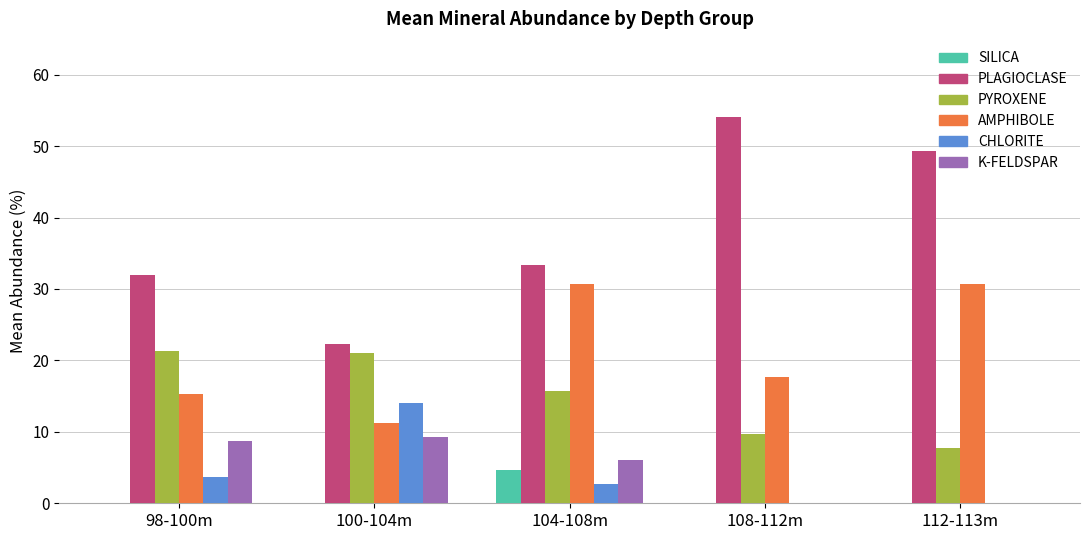

Reading left to right, list all the values displayed in this chart.

SILICA: 0.0	0.0	4.7	0.0	0.0
PLAGIOCLASE: 32.0	22.3	33.3	54.0	49.3
PYROXENE: 21.3	21.0	15.7	9.7	7.7
AMPHIBOLE: 15.3	11.3	30.7	17.7	30.7
CHLORITE: 3.7	14.0	2.7	0.0	0.0
K-FELDSPAR: 8.7	9.3	6.0	0.0	0.0